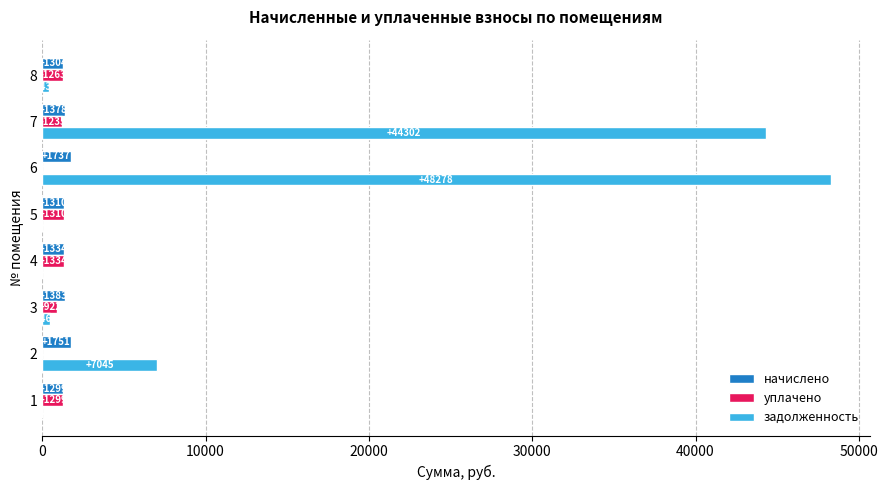

Which series changed the most between 1 and 7?

задолженность